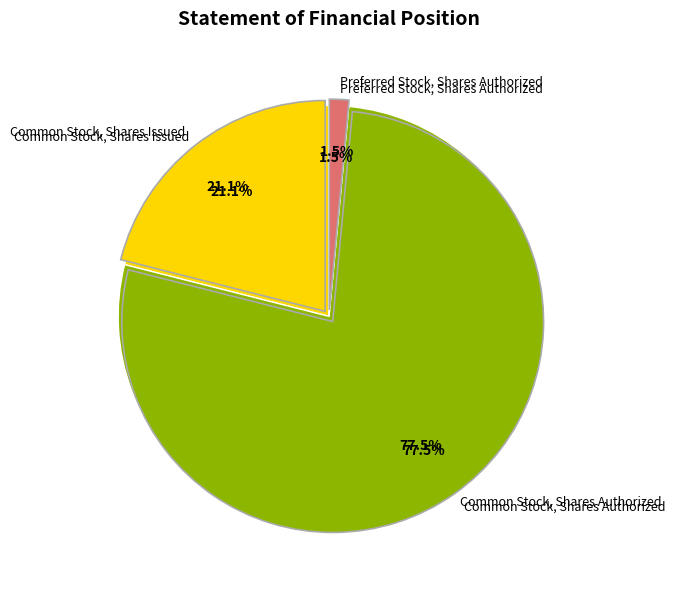

What is the smallest slice in the pie chart?

Preferred Stock, Shares Authorized